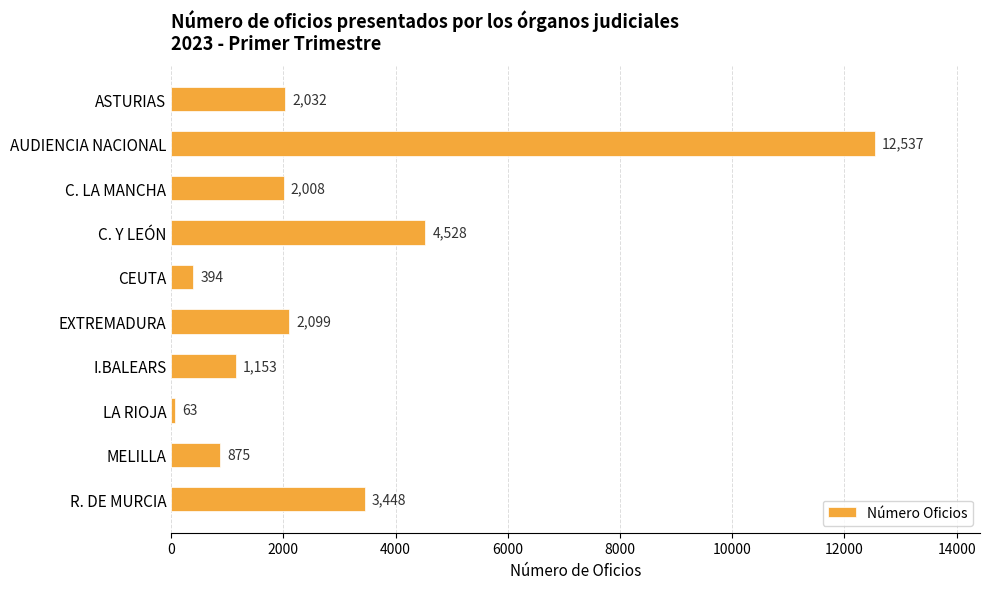

What is the greatest value displayed?

12537